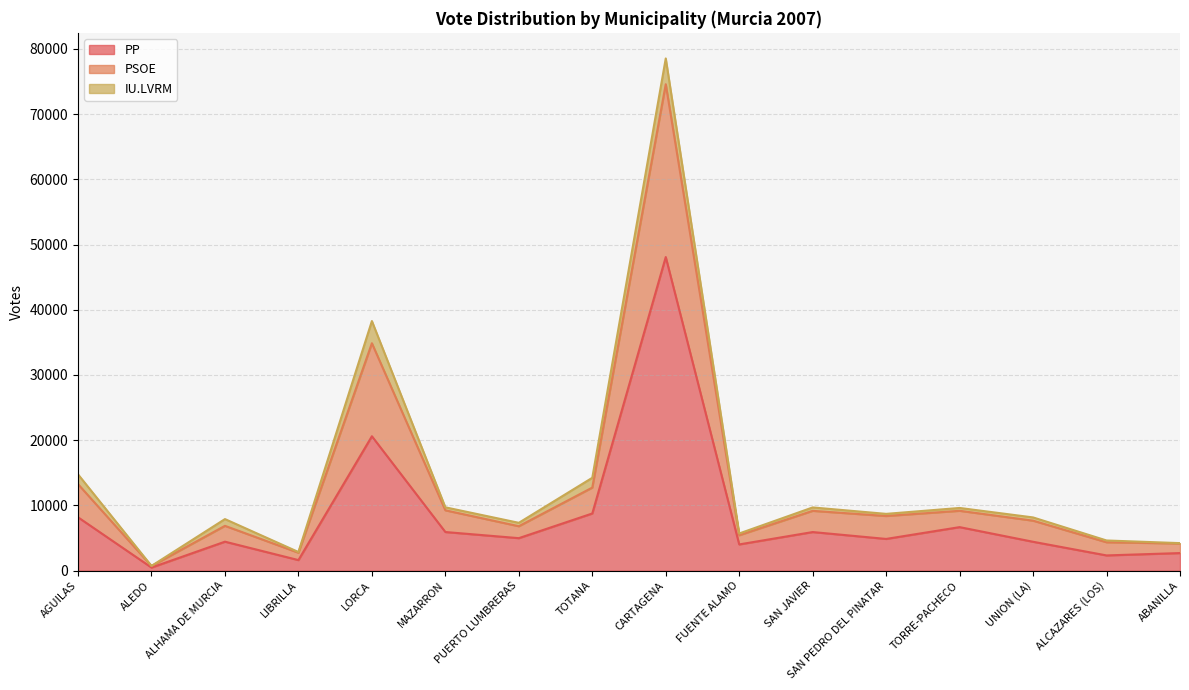

The PP series shows 8767 at TOTANA. True or false?

True